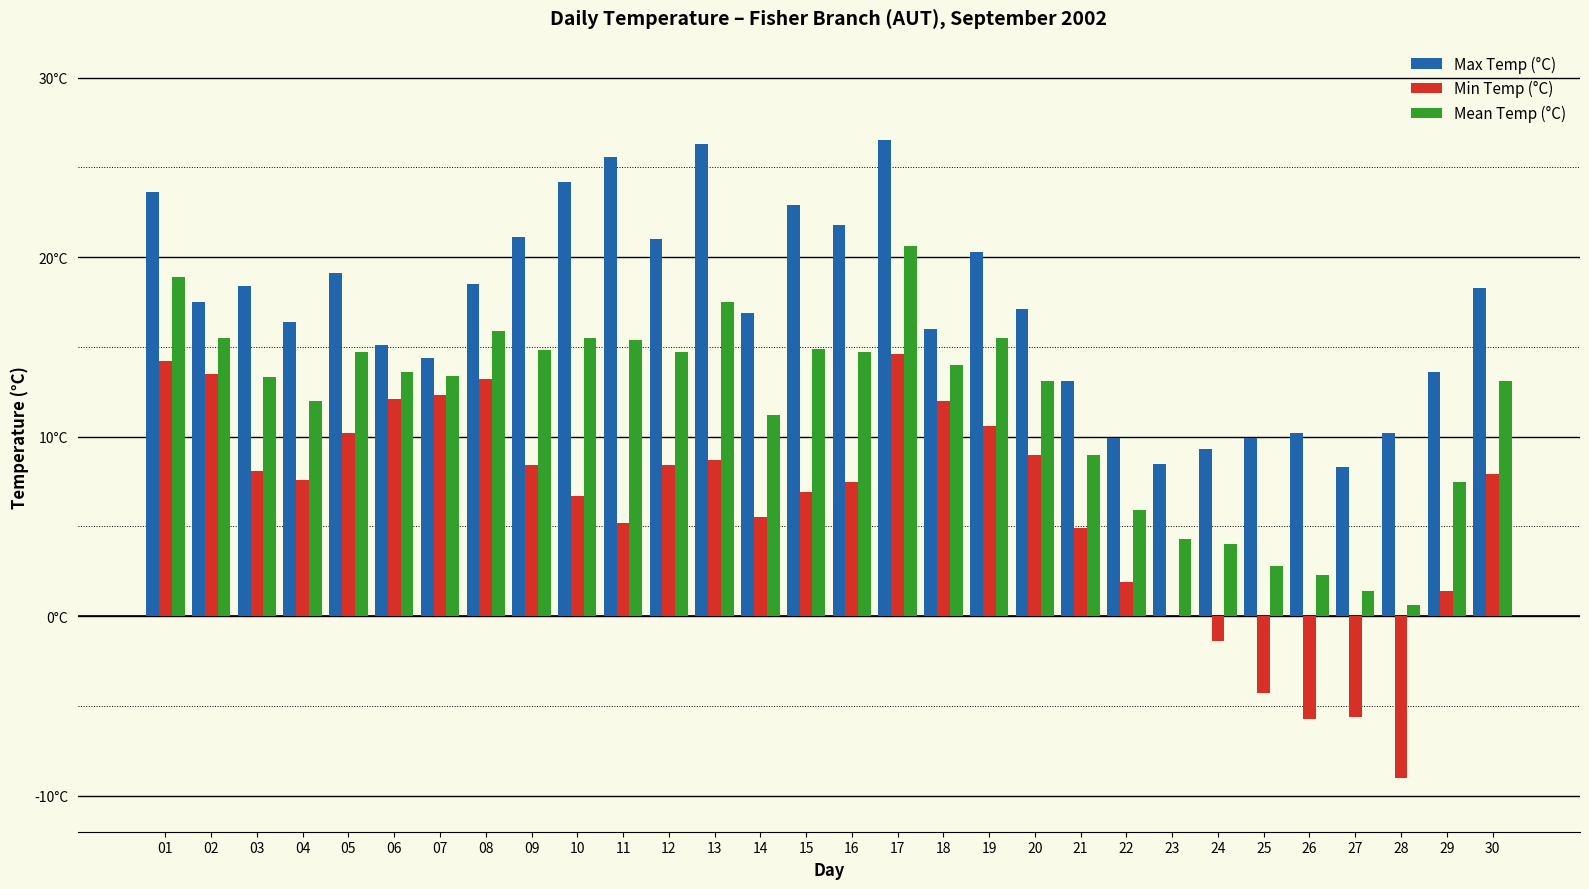

Are the bars horizontal?

No